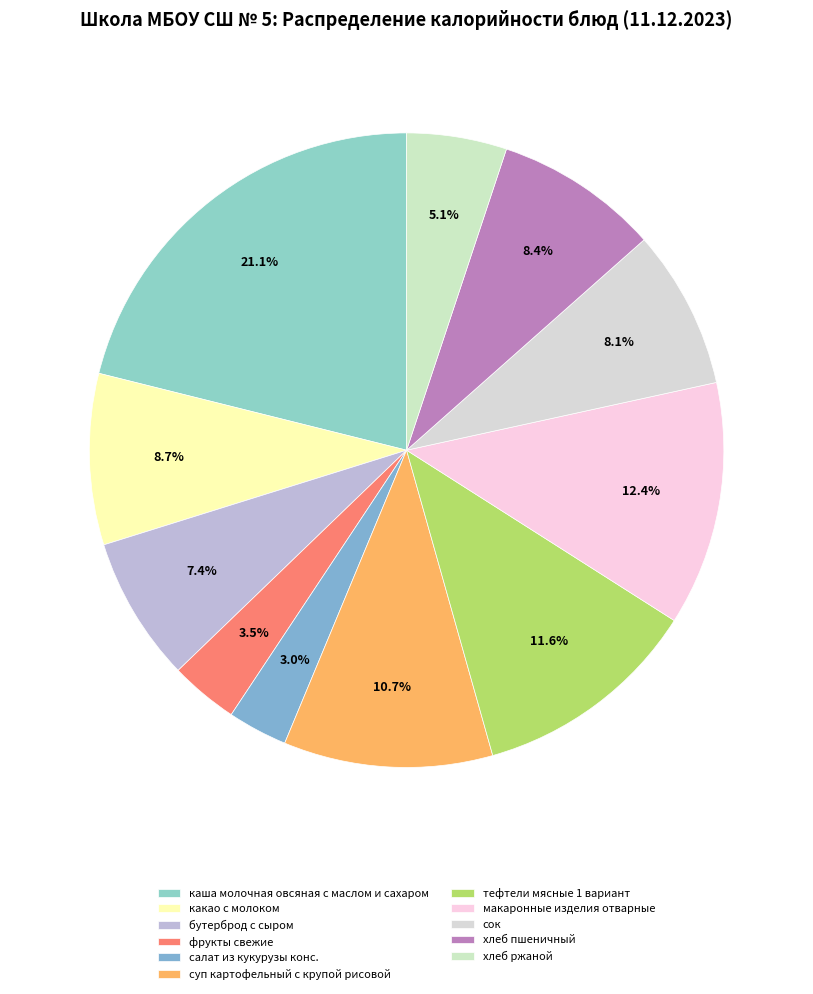

How many slices are in this pie chart?

11